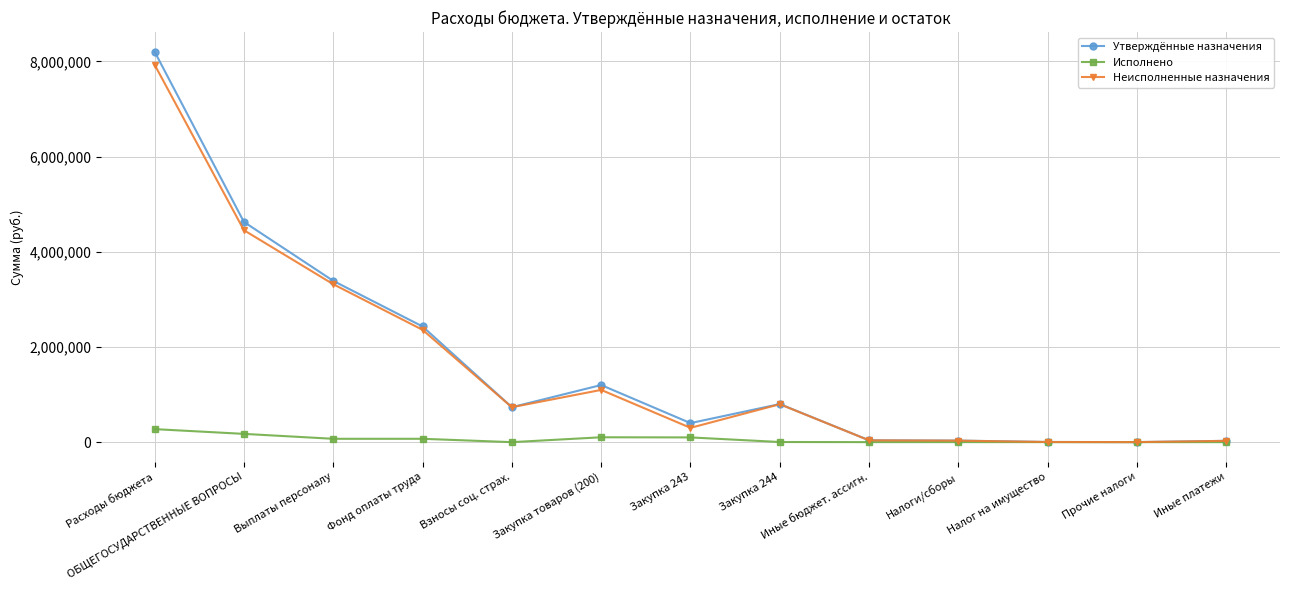

What is the difference between the Утверждённые назначения values at Прочие налоги and Взносы соц. страх.?

732800.0